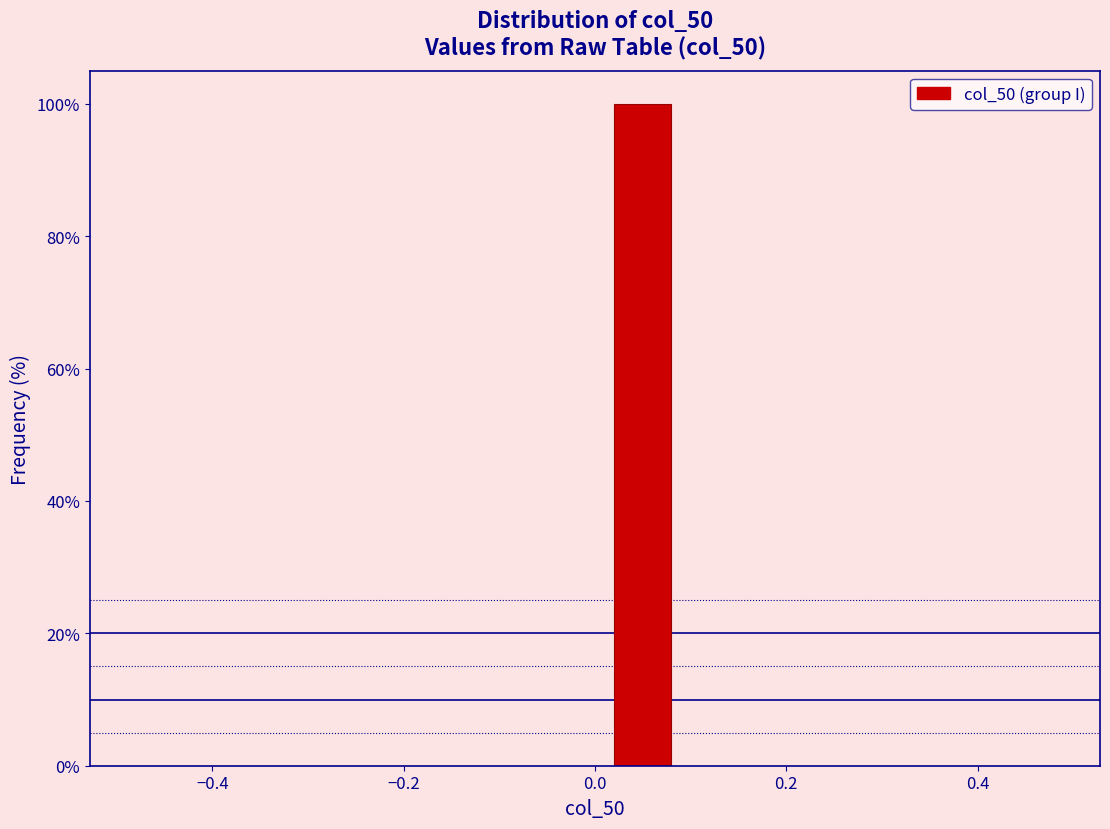

What is the height of the bar covering 0.0 to 0.1 on the x-axis? The values are not printed on the chart, so give them approximately, as read against the axis.

100